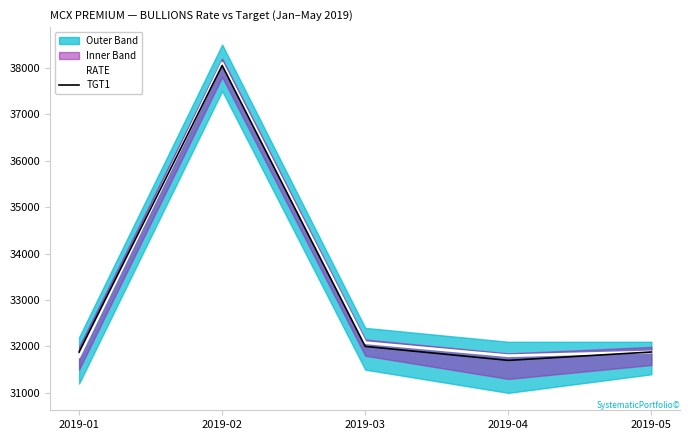

At 2019-03, list the series in order from smallest to largest.

TGT1, RATE